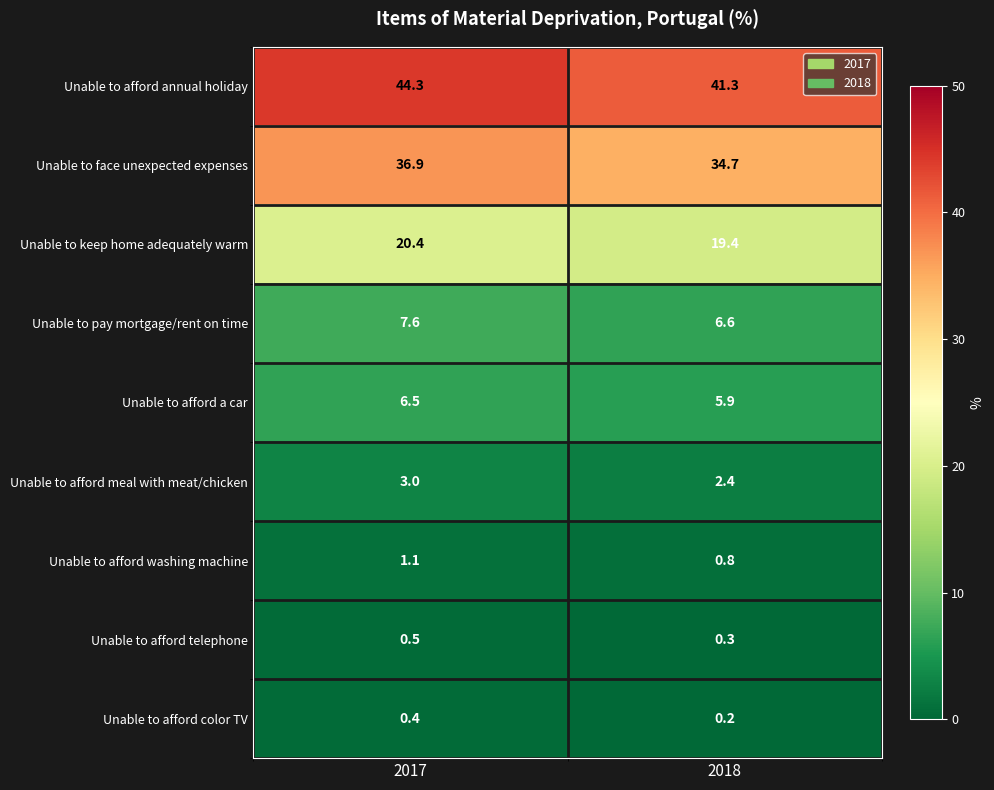

List the series in order of their peak value, lowest first.

Unable to afford color TV, Unable to afford telephone, Unable to afford washing machine, Unable to afford meal with meat/chicken, Unable to afford a car, Unable to pay mortgage/rent on time, Unable to keep home adequately warm, Unable to face unexpected expenses, Unable to afford annual holiday